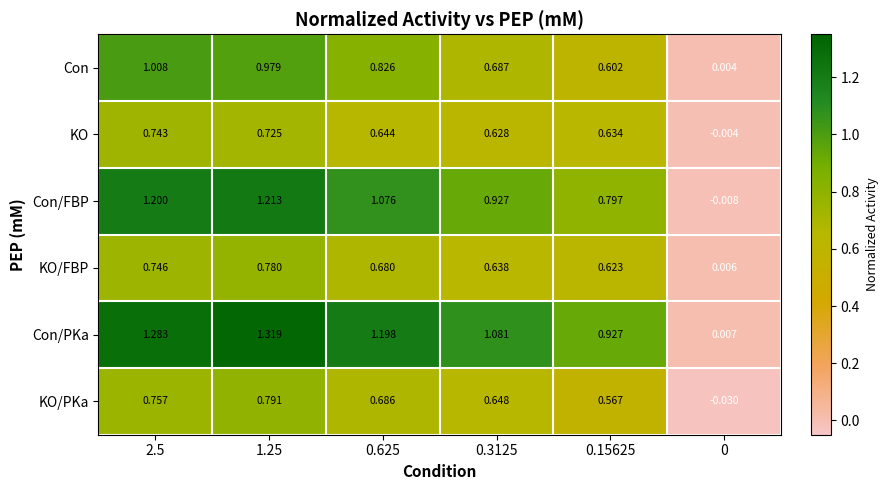

Rank the series at 0.3125 from highest to lowest value.

Con/PKa, Con/FBP, Con, KO/PKa, KO/FBP, KO